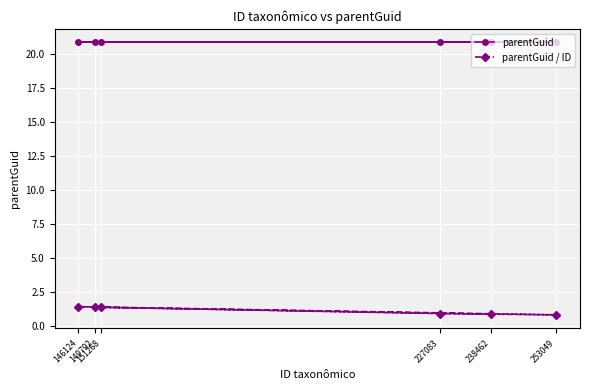

What is the sum of the parentGuid / ID values at 253049 and 149792?

2.2